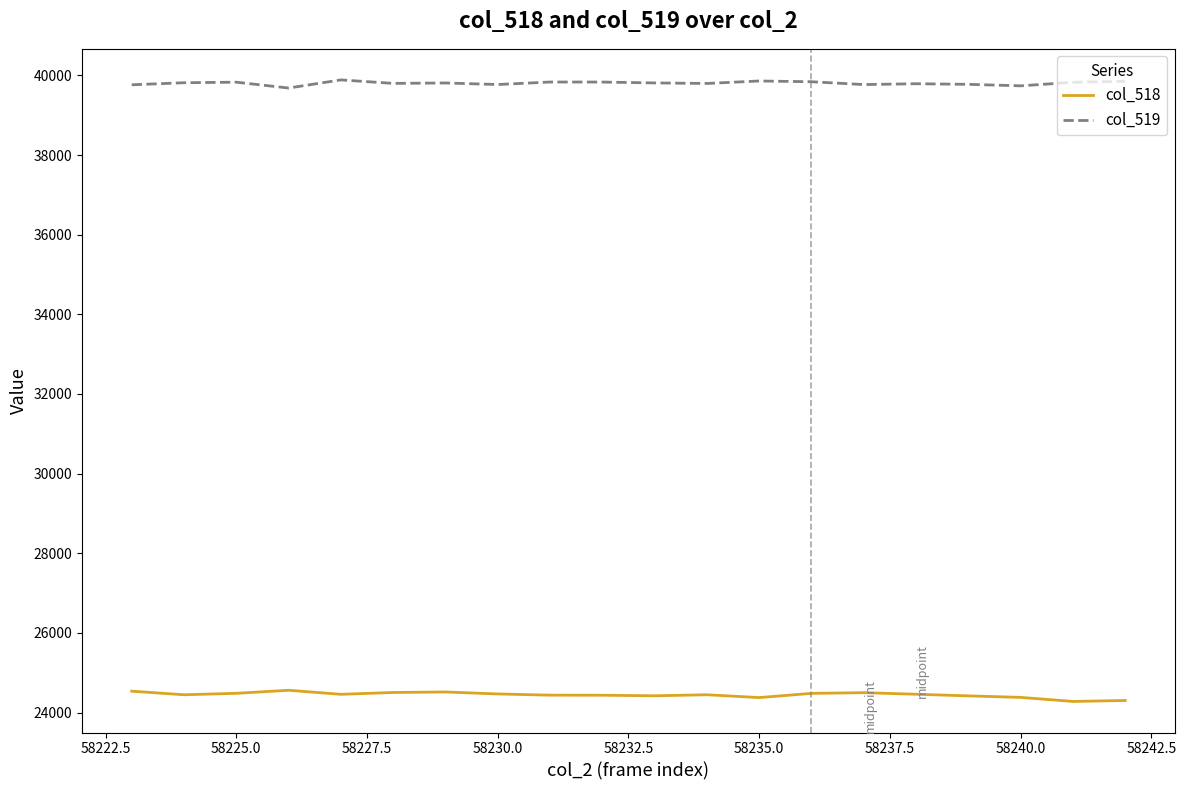

What is the smallest value displayed?

24279